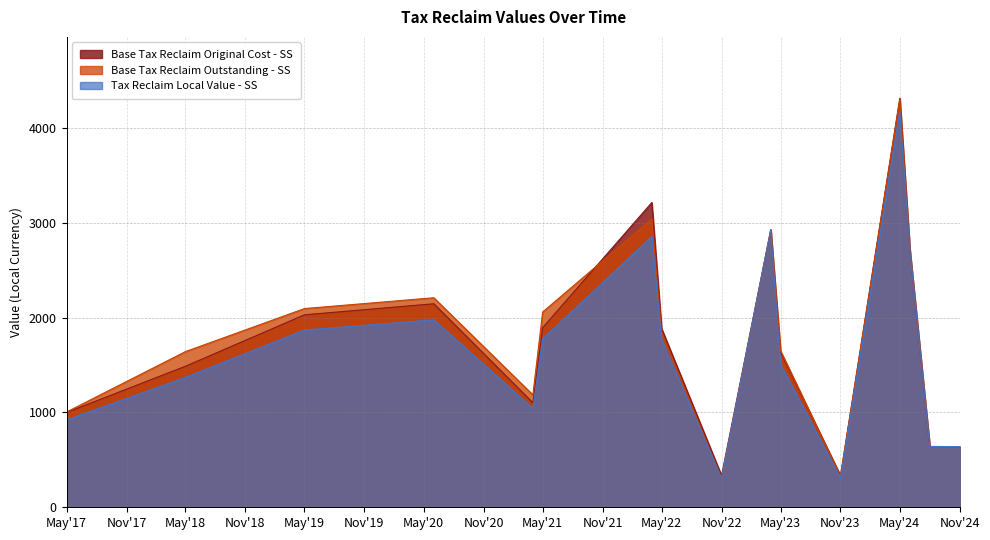

What are all the series names shown in the legend?

Base Tax Reclaim Original Cost - SS, Base Tax Reclaim Outstanding - SS, Tax Reclaim Local Value - SS